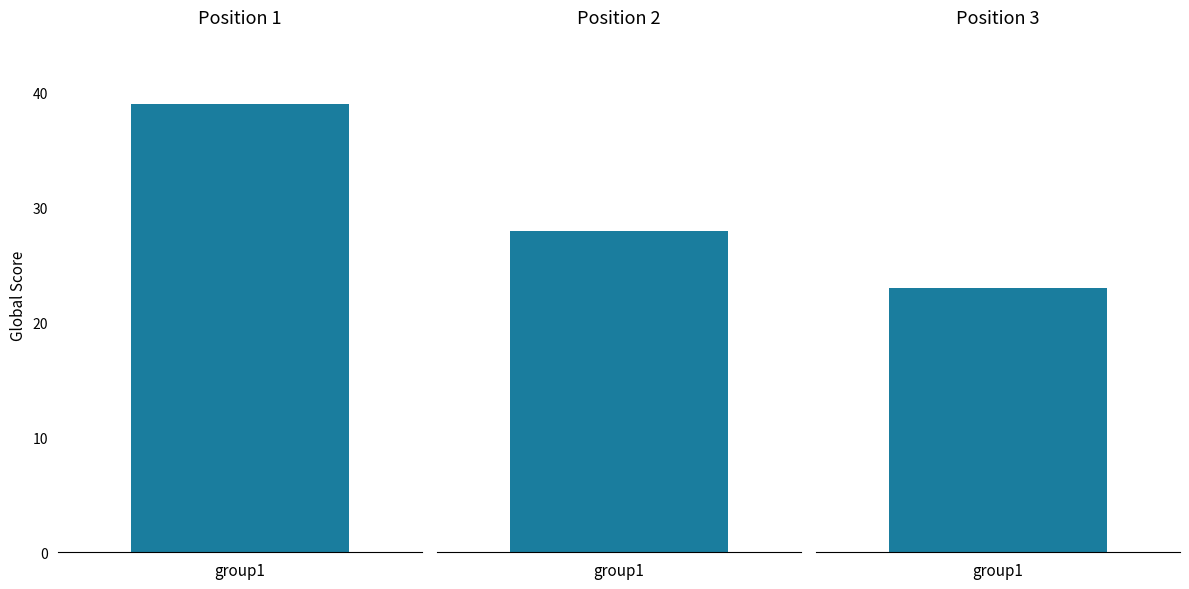

Reading left to right, list all the values displayed in this chart.

39	28	23